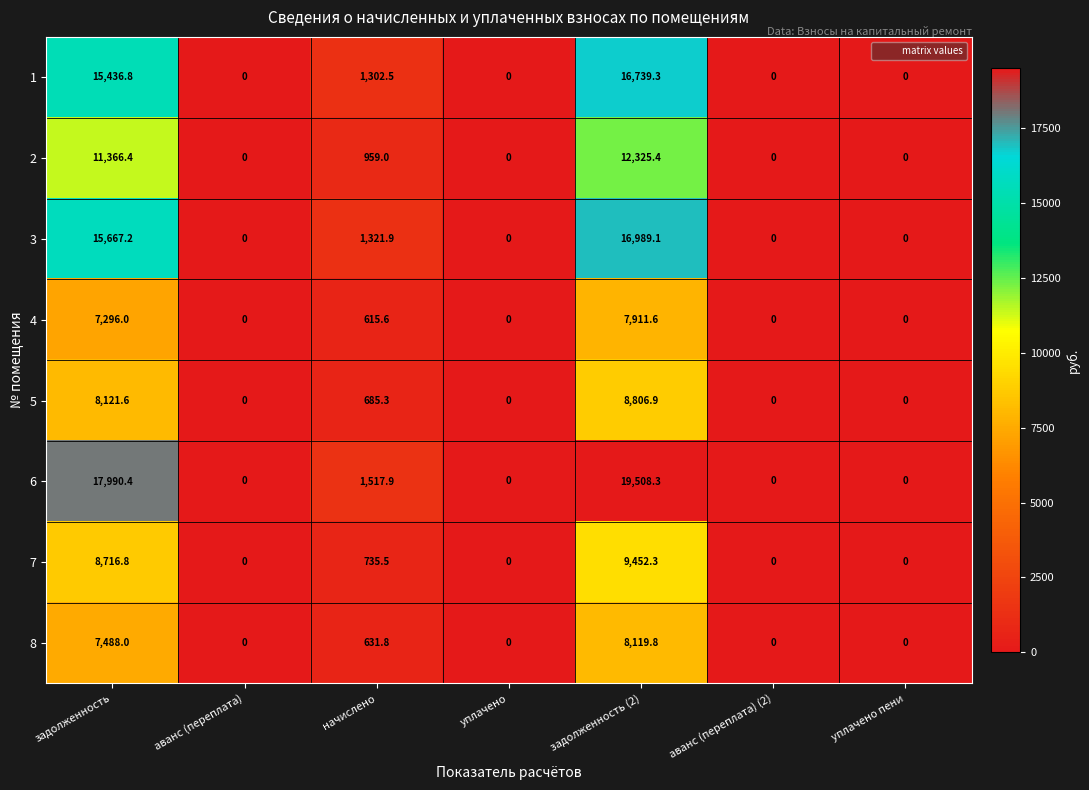

At which category is the sum across all series the highest?

задолженность (2)